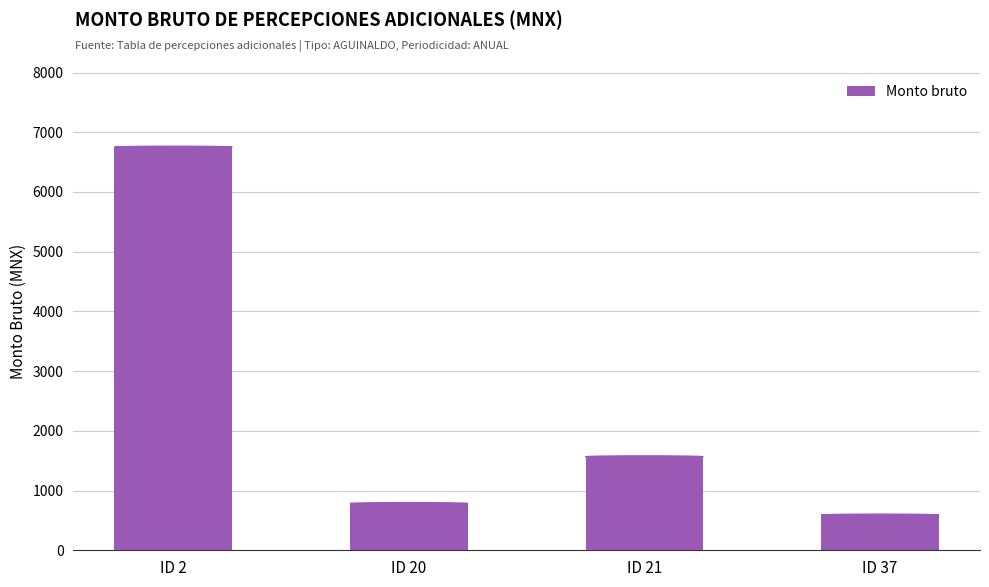

How many data points are less than 1565?

2